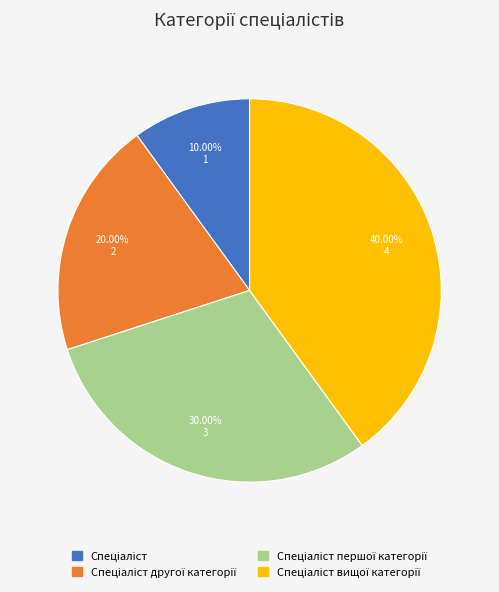

Is there any slice that represents more than half of the pie?

No